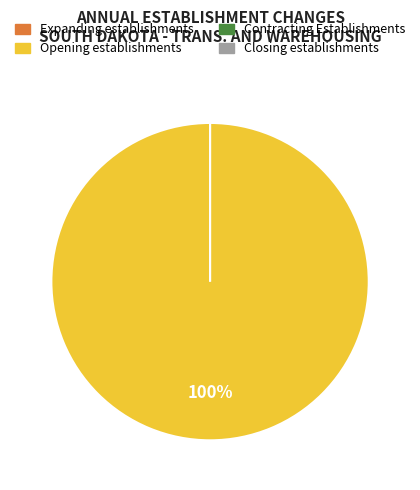

True or false: Contracting Establishments accounts for 11% of the total.

False